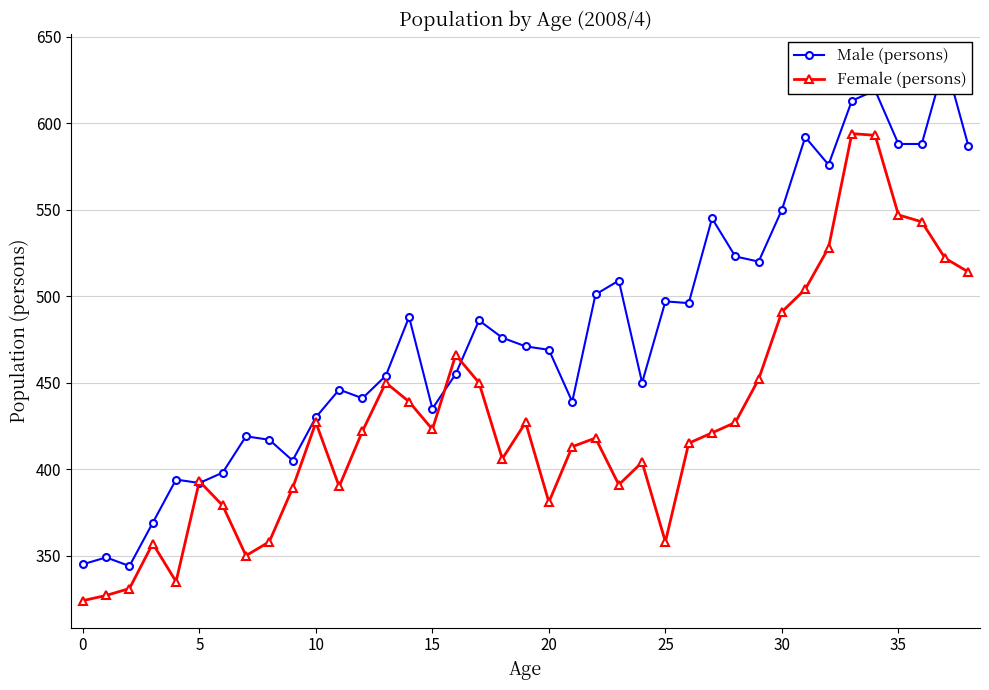

How many series are shown in this chart?

2